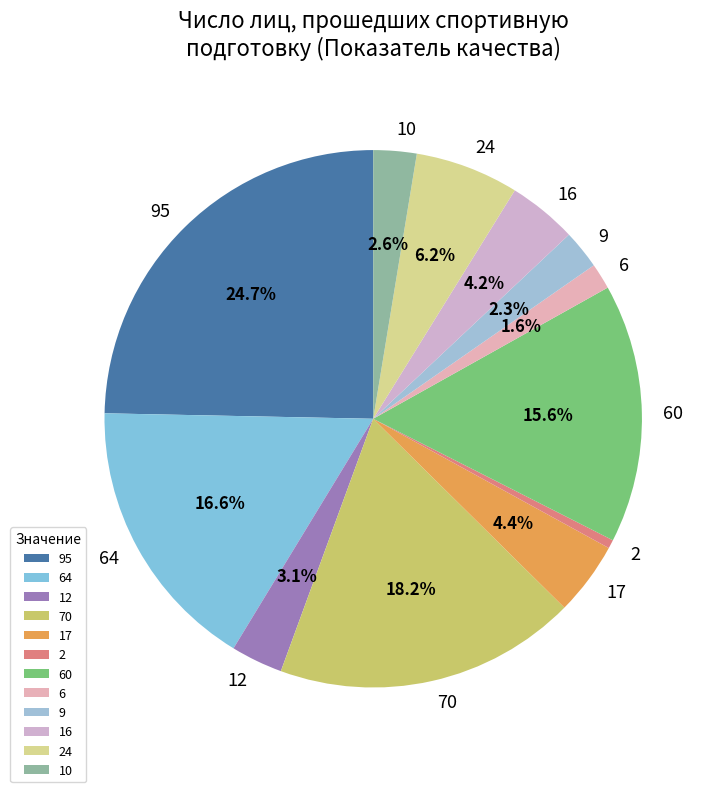

What is the largest slice in the pie chart?

95